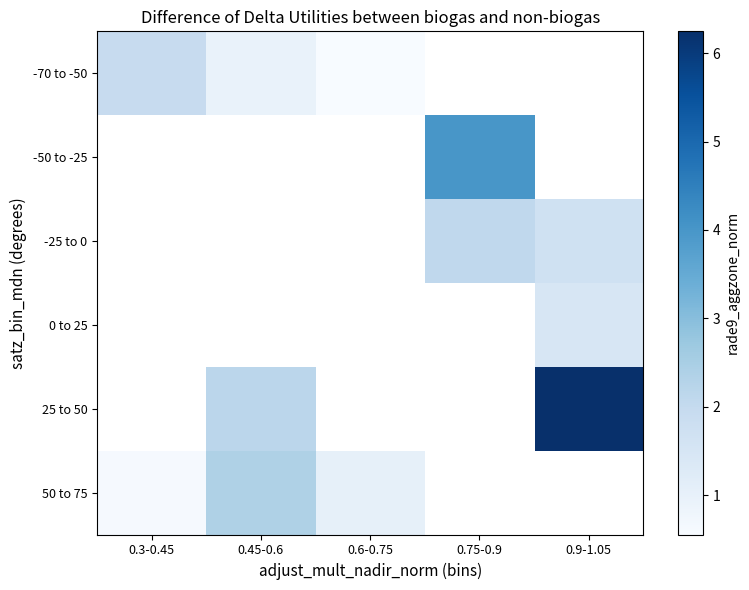

What is the difference between the highest and lowest values at 0.3-0.45?

1.3